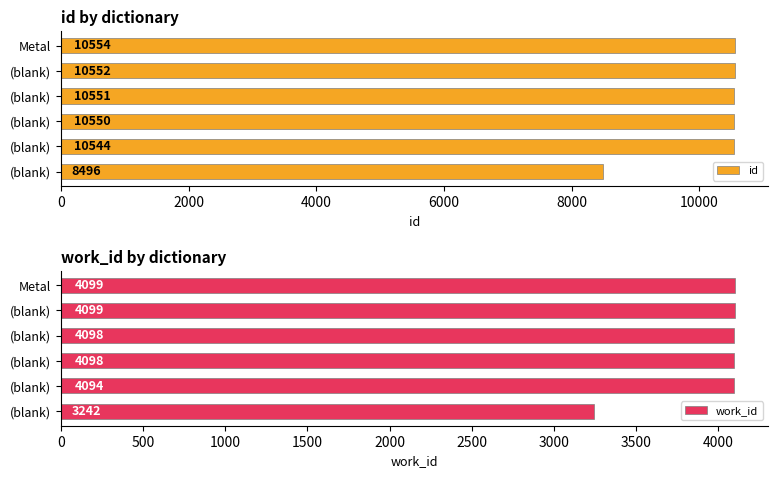

Is the value of work_id at (blank) greater than the value of id at (blank)?

No